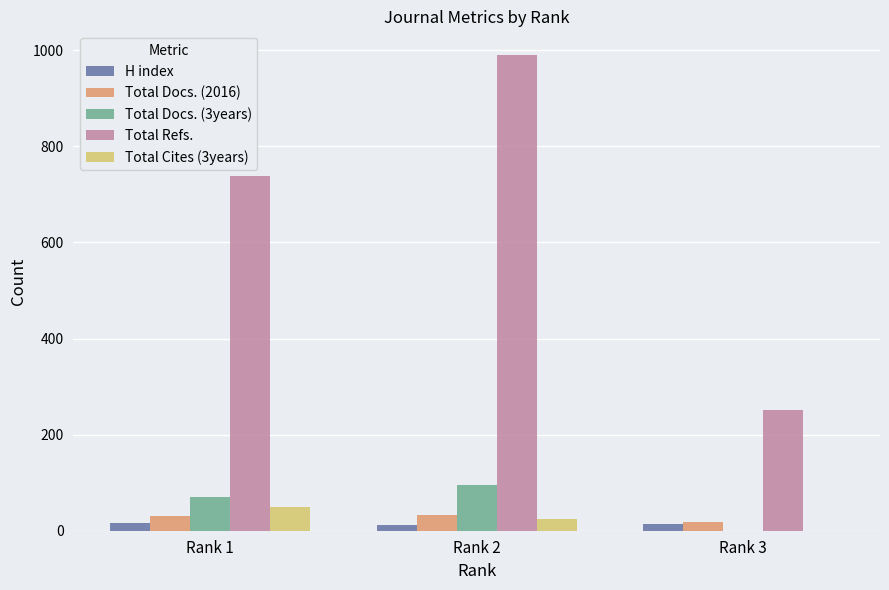

Which series changed the most between Rank 1 and Rank 2?

Total Refs.